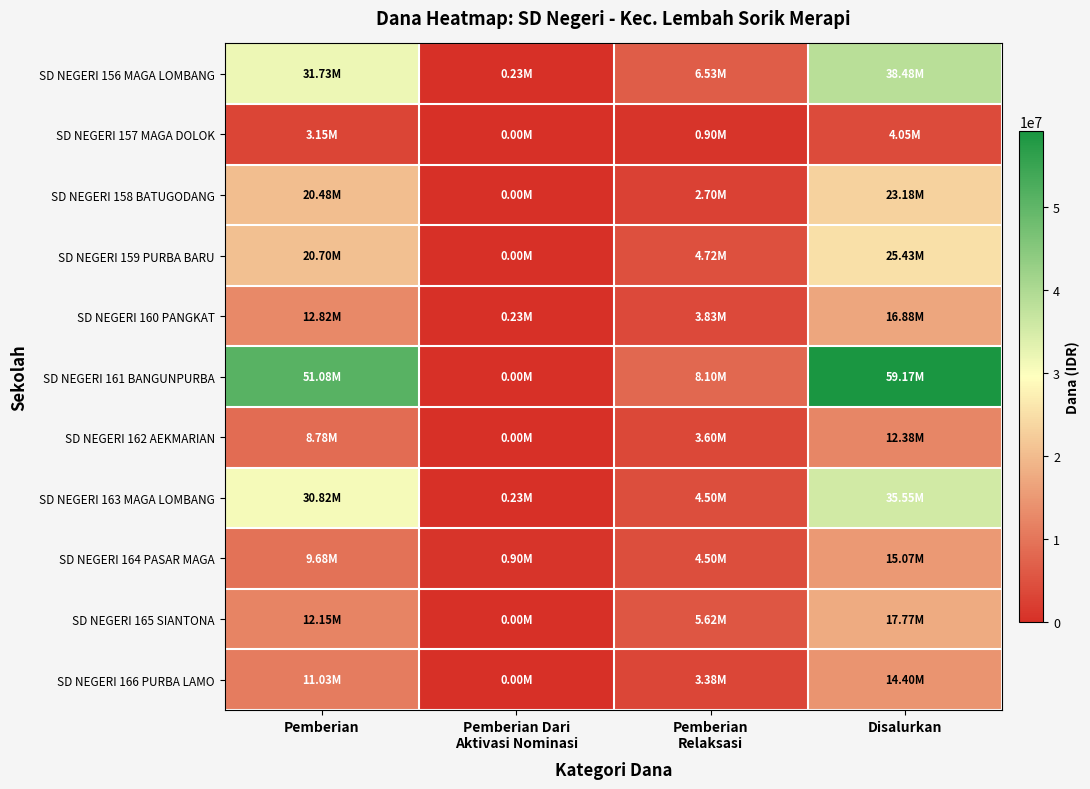

Rank the series at Pemberian Relaksasi from highest to lowest value.

SD NEGERI 161 BANGUNPURBA, SD NEGERI 156 MAGA LOMBANG, SD NEGERI 165 SIANTONA, SD NEGERI 159 PURBA BARU, SD NEGERI 163 MAGA LOMBANG, SD NEGERI 164 PASAR MAGA, SD NEGERI 160 PANGKAT, SD NEGERI 162 AEKMARIAN, SD NEGERI 166 PURBA LAMO, SD NEGERI 158 BATUGODANG, SD NEGERI 157 MAGA DOLOK